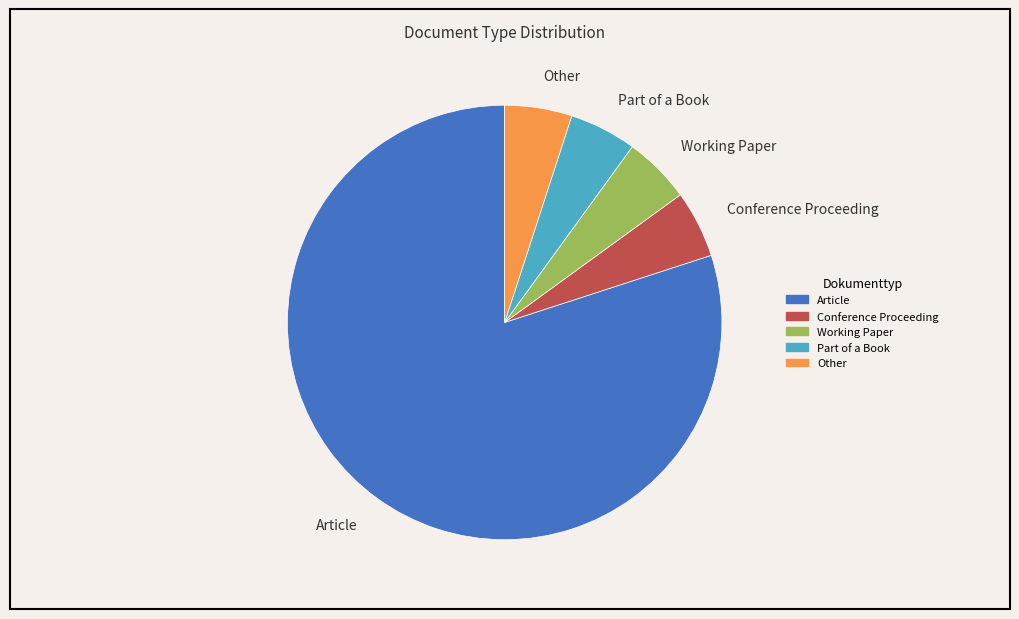

What is the ratio of the value at Working Paper to the value at Part of a Book?

1.0